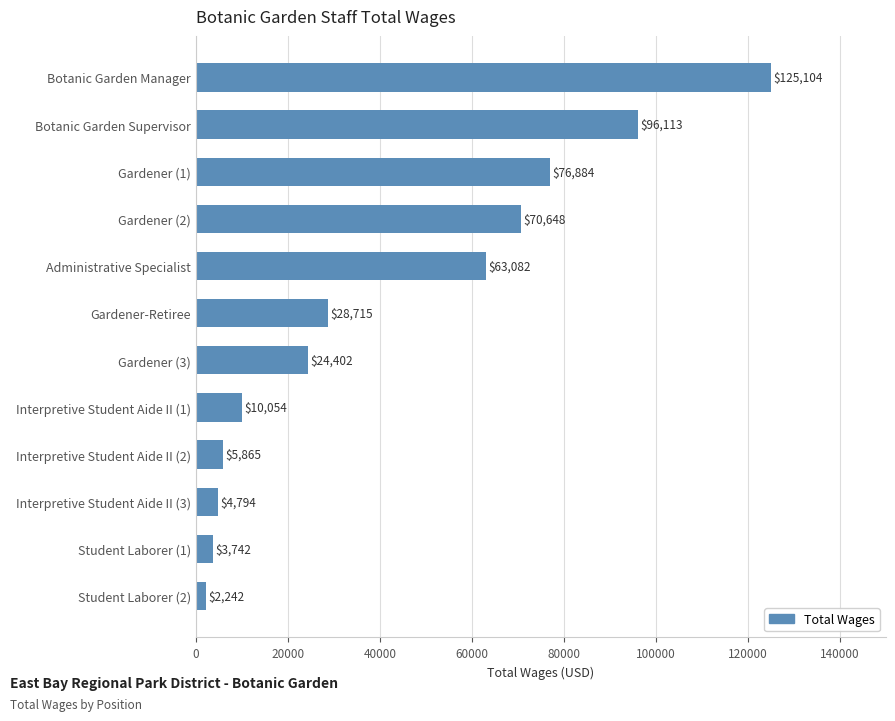

Between Administrative Specialist and Student Laborer (2), which is larger?

Administrative Specialist